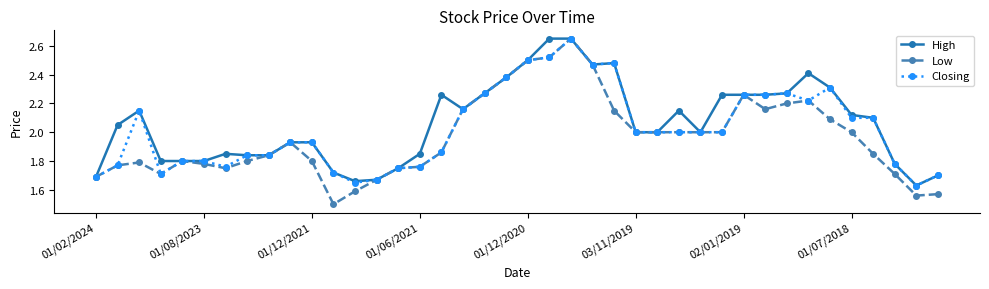

What is the minimum value shown in the chart?

1.5